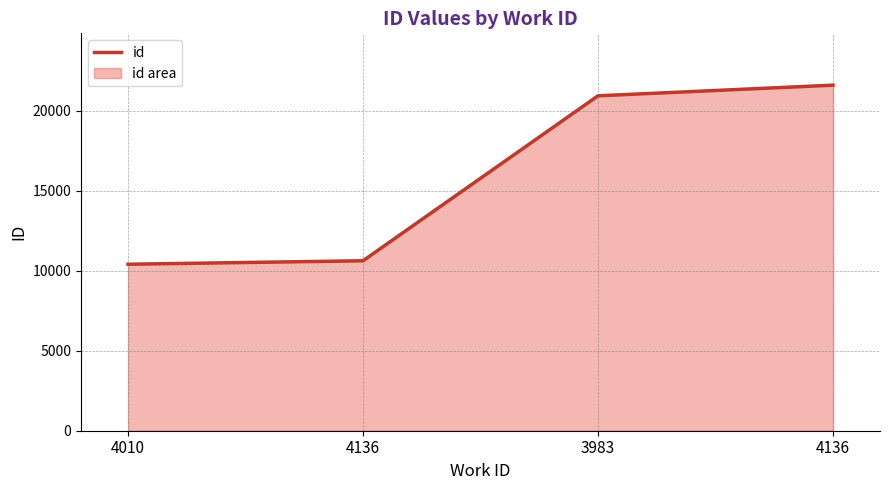

Which category has the highest value across all series?

4136